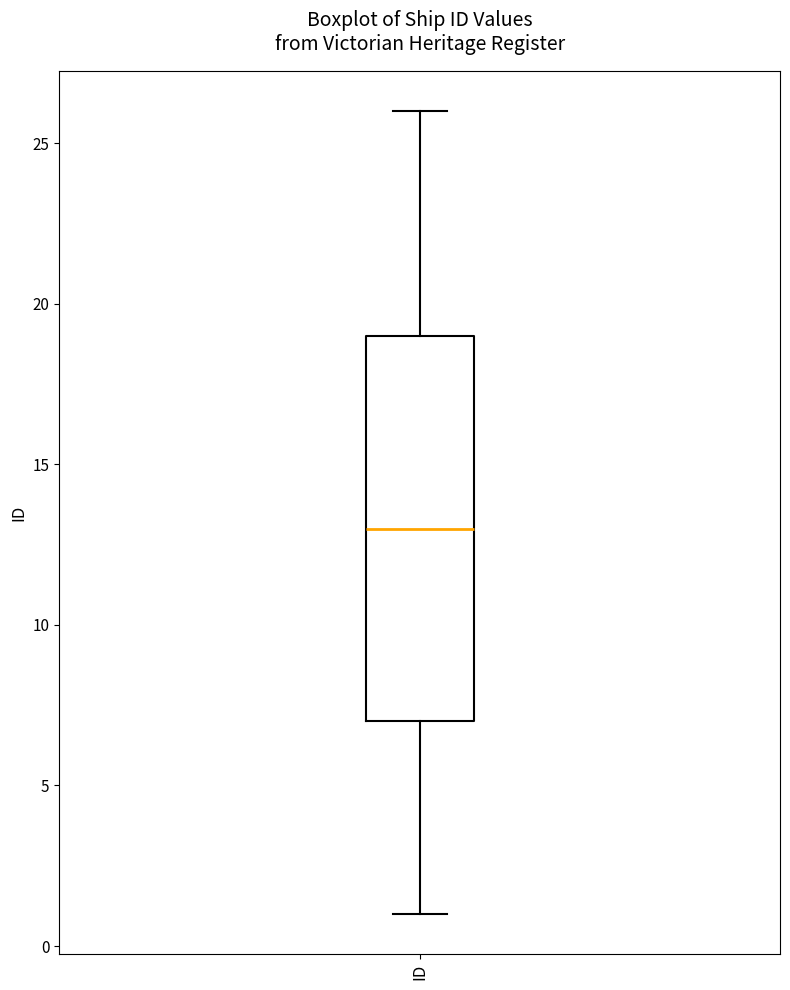

Where does the median line of the box for ID sit on the y-axis? The values are not printed on the chart, so give them approximately, as read against the axis.

13